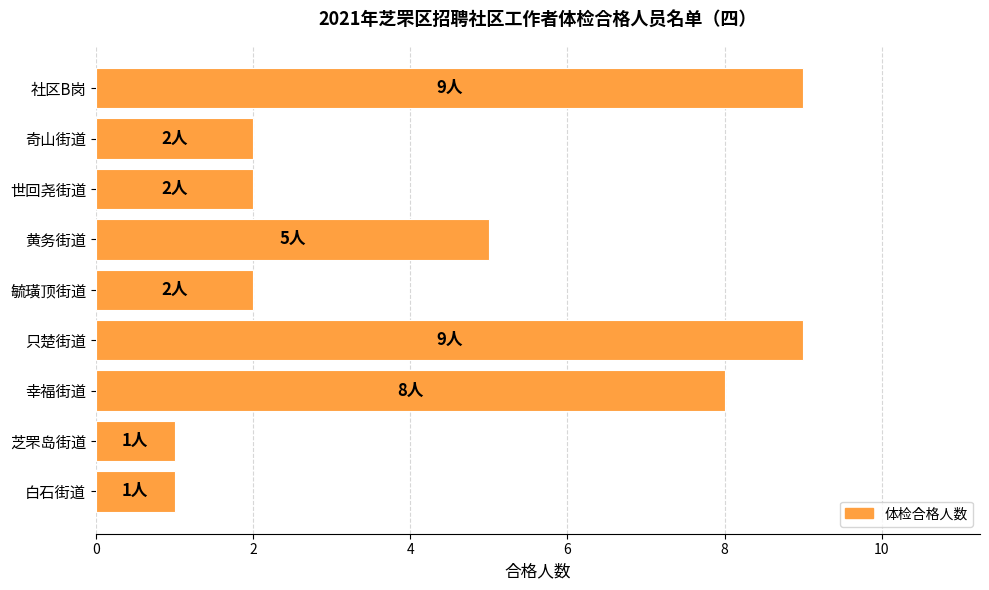

What is the difference between the second highest and minimum values?

8